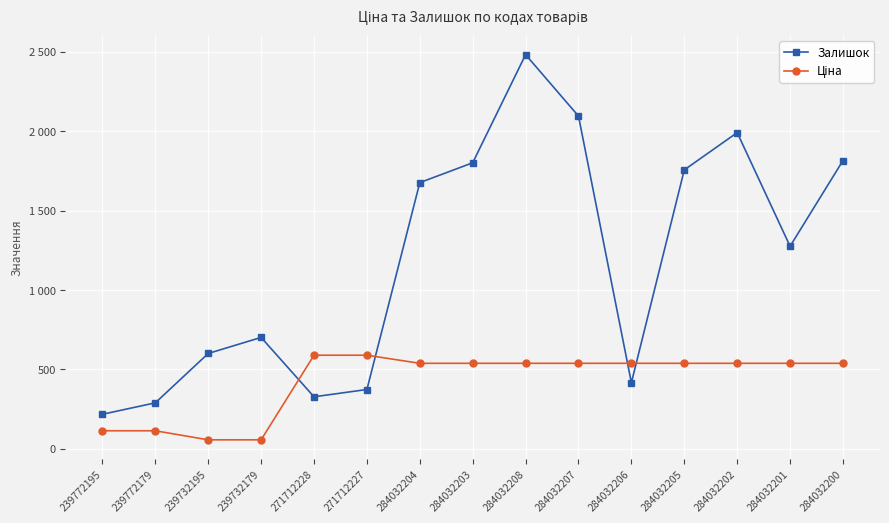

Reading right to left, transcribe all the data shown in this chart.

Залишок: 1816.0	1276.0	1992.0	1757.0	417.0	2096.0	2483.0	1802.0	1677.0	374.0	328.0	702.0	601.0	290.0	218.0
Ціна: 539.0	539.0	539.0	539.0	539.0	539.0	539.0	539.0	539.0	589.9	589.9	57.0	57.0	114.1	114.1